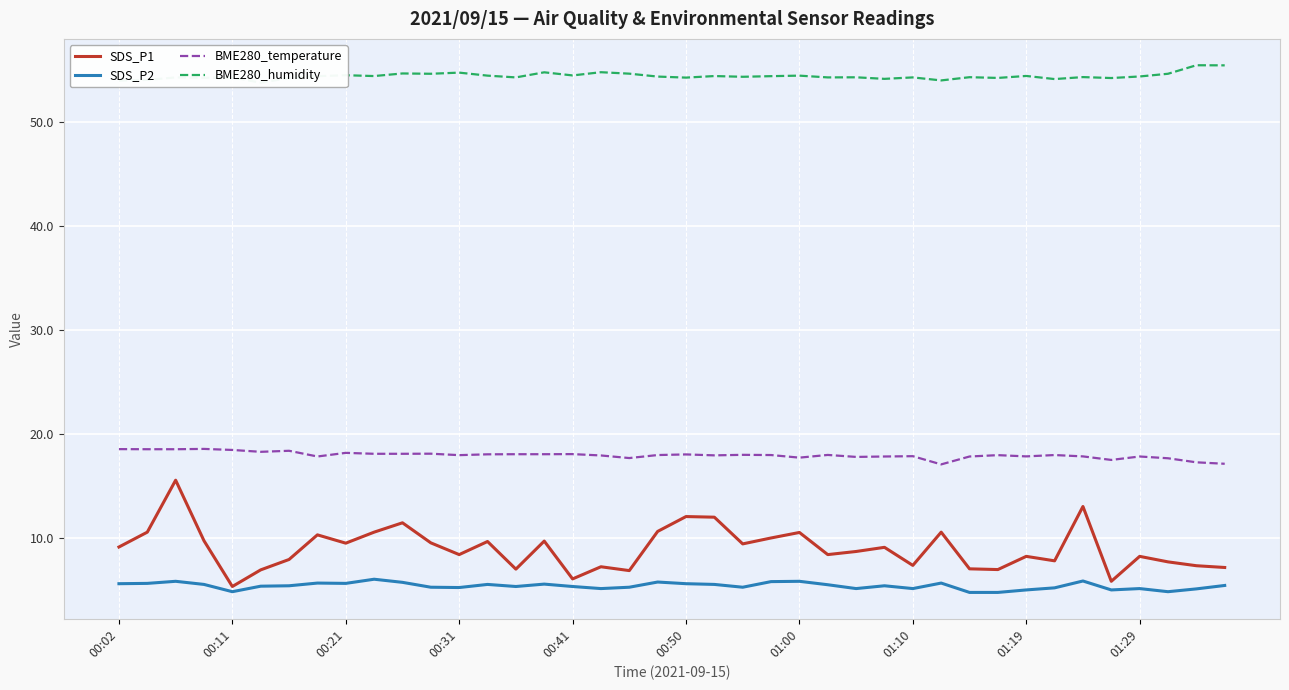

True or false: SDS_P2 and SDS_P1 intersect in this chart.

False